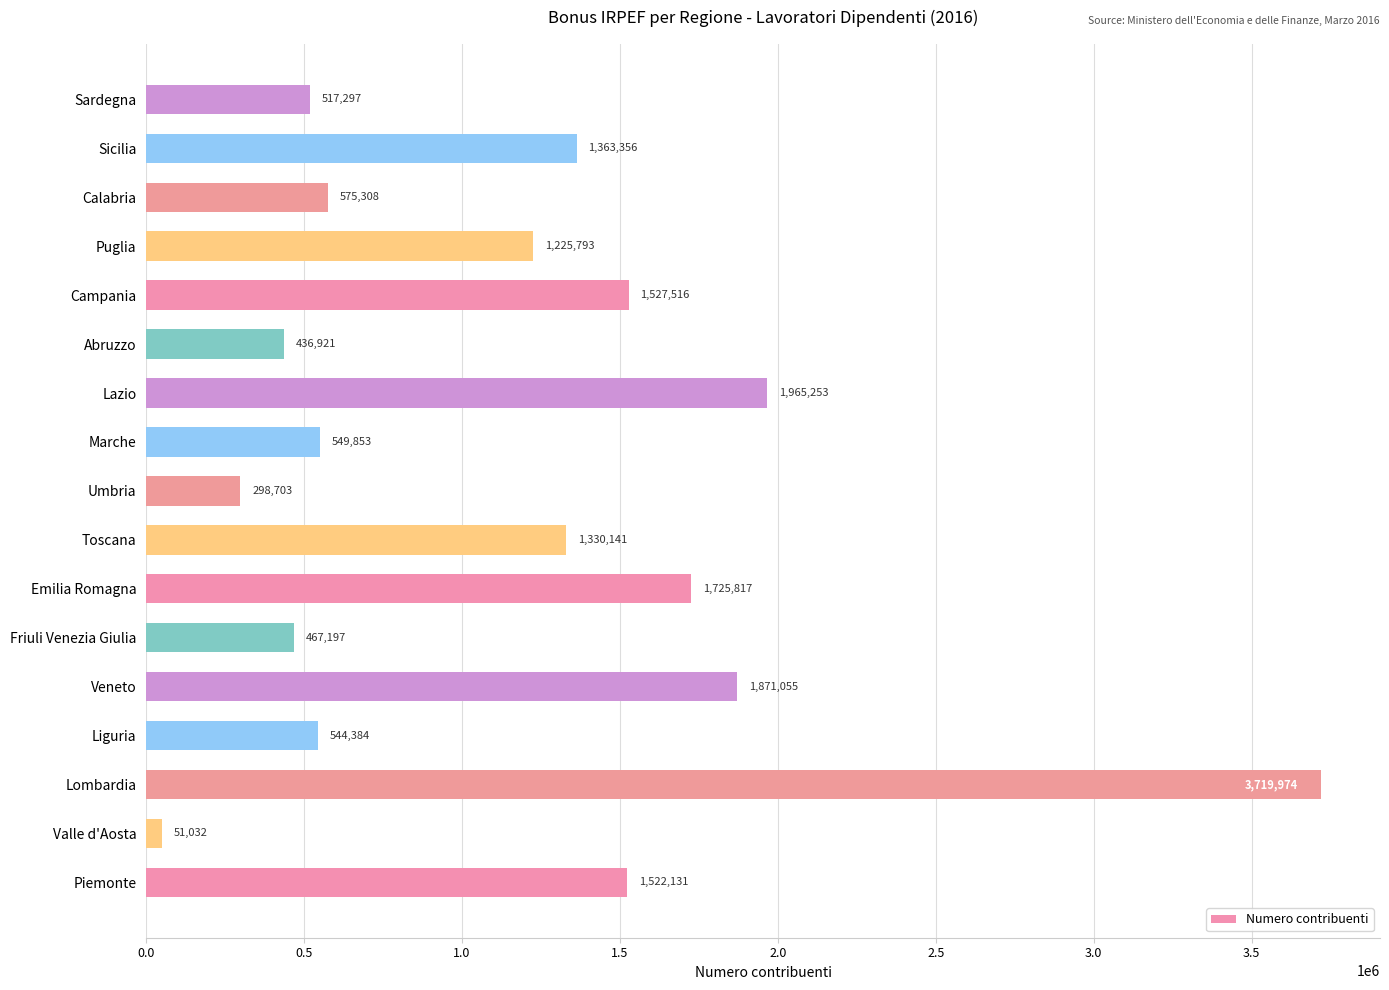

What value does the data have at Puglia?

1225793